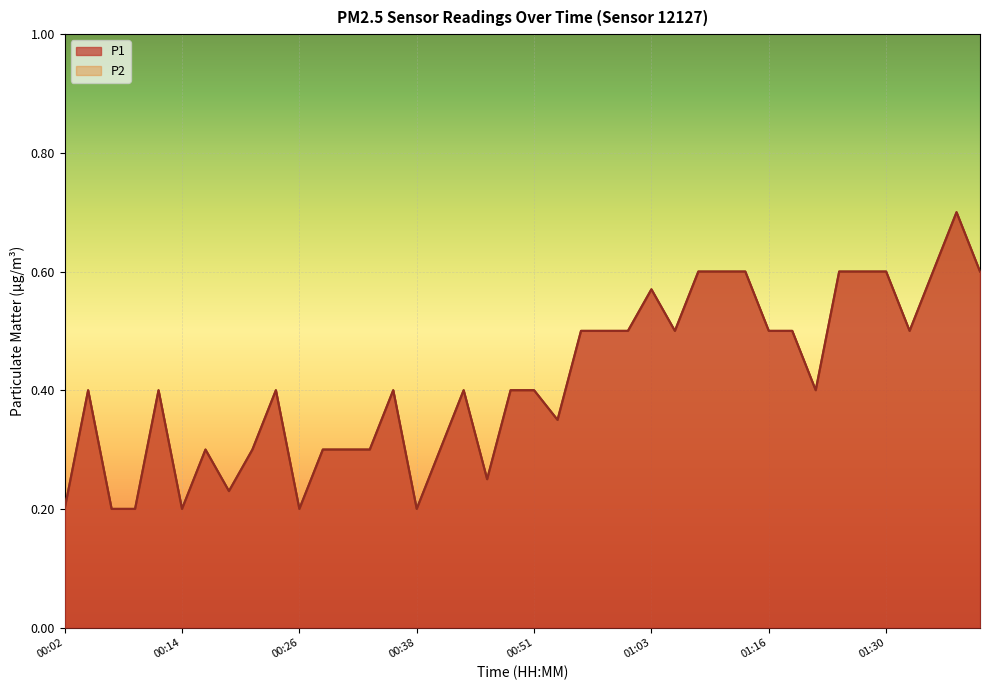

At which category does the chart reach its peak across all series?

01:38